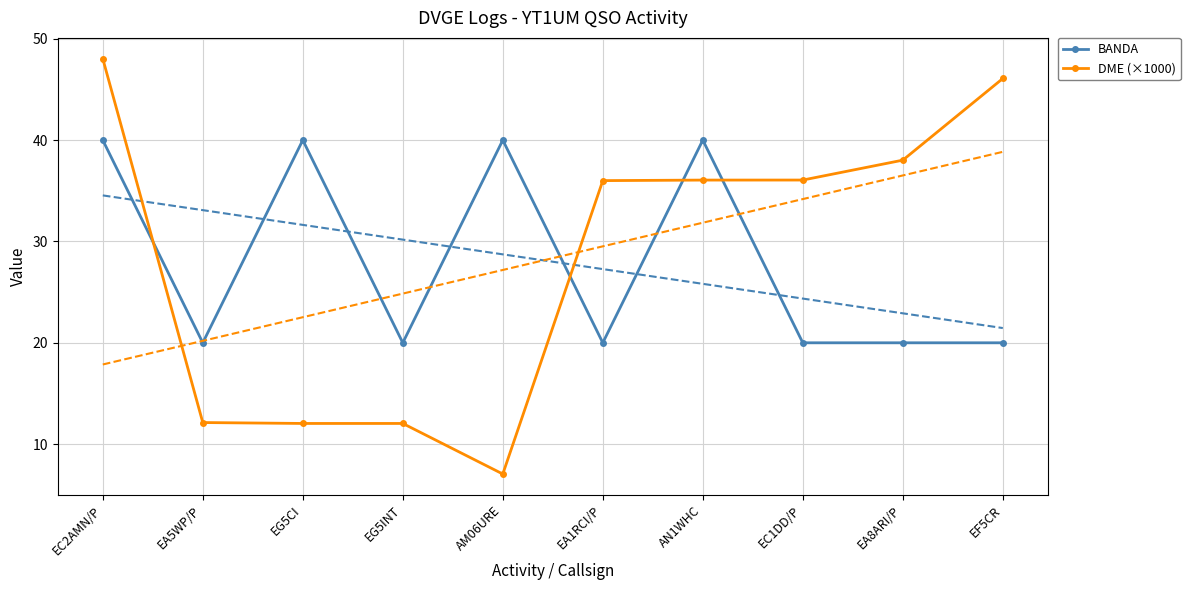

Reading left to right, extract all data points from this chart.

BANDA: EC2AMN/P=40.0	EA5WP/P=20.0	EG5CI=40.0	EG5INT=20.0	AM06URE=40.0	EA1RCI/P=20.0	AN1WHC=40.0	EC1DD/P=20.0	EA8ARI/P=20.0	EF5CR=20.0
DME (×1000): EC2AMN/P=48.0	EA5WP/P=12.1	EG5CI=12.0	EG5INT=12.0	AM06URE=7.1	EA1RCI/P=36.0	AN1WHC=36.1	EC1DD/P=36.1	EA8ARI/P=38.0	EF5CR=46.1